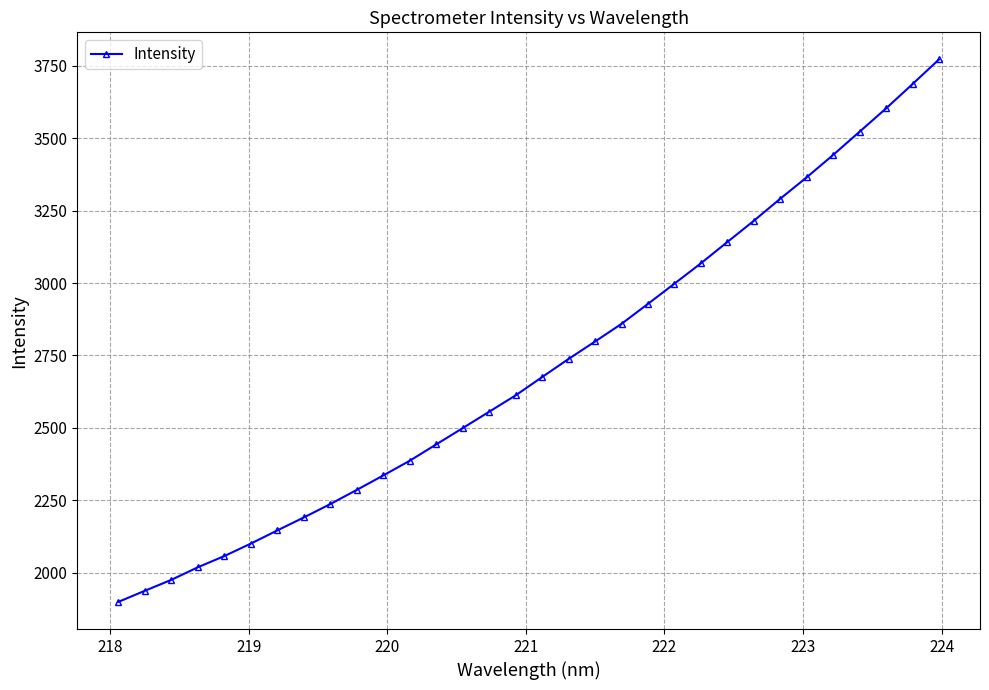

What is the maximum value shown in the chart?

3772.4